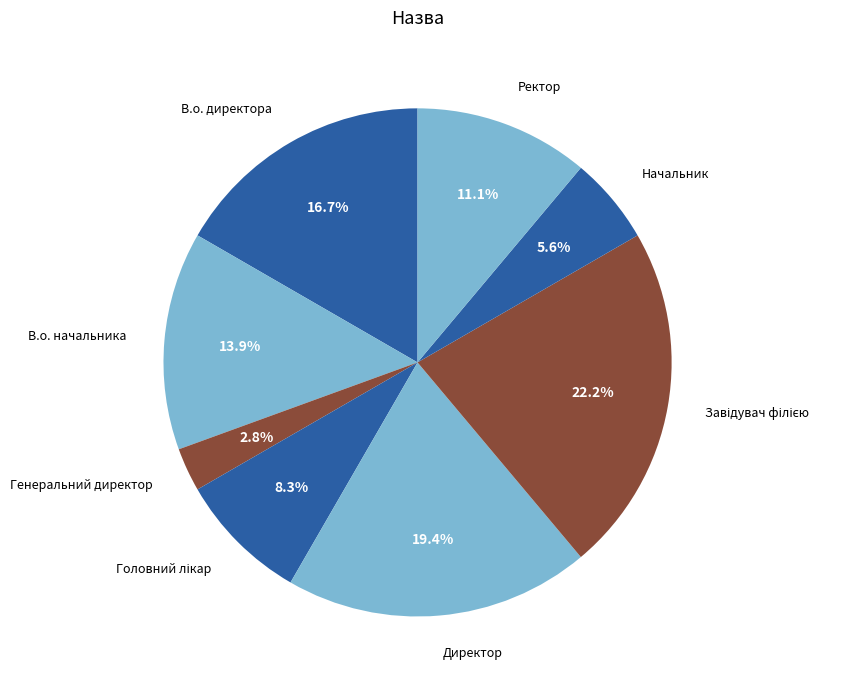

To the nearest percent, what portion does Генеральний директор represent?

3%